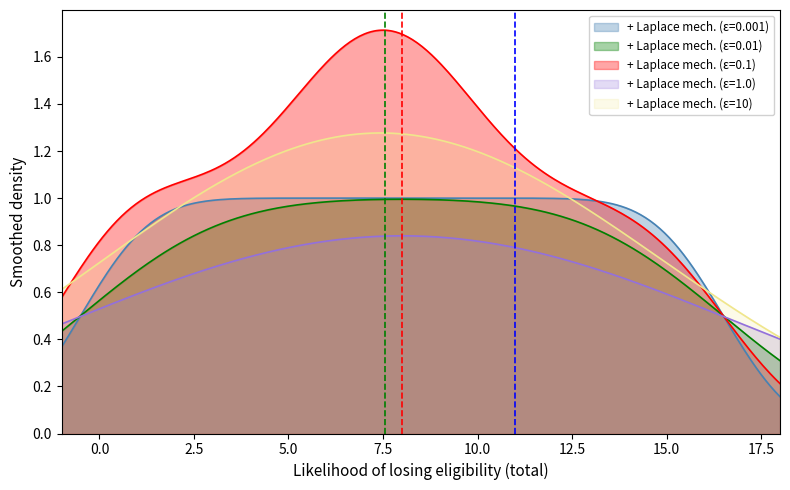

Which series has the largest total across all categories?

+ Laplace mech. (ε=0.1)